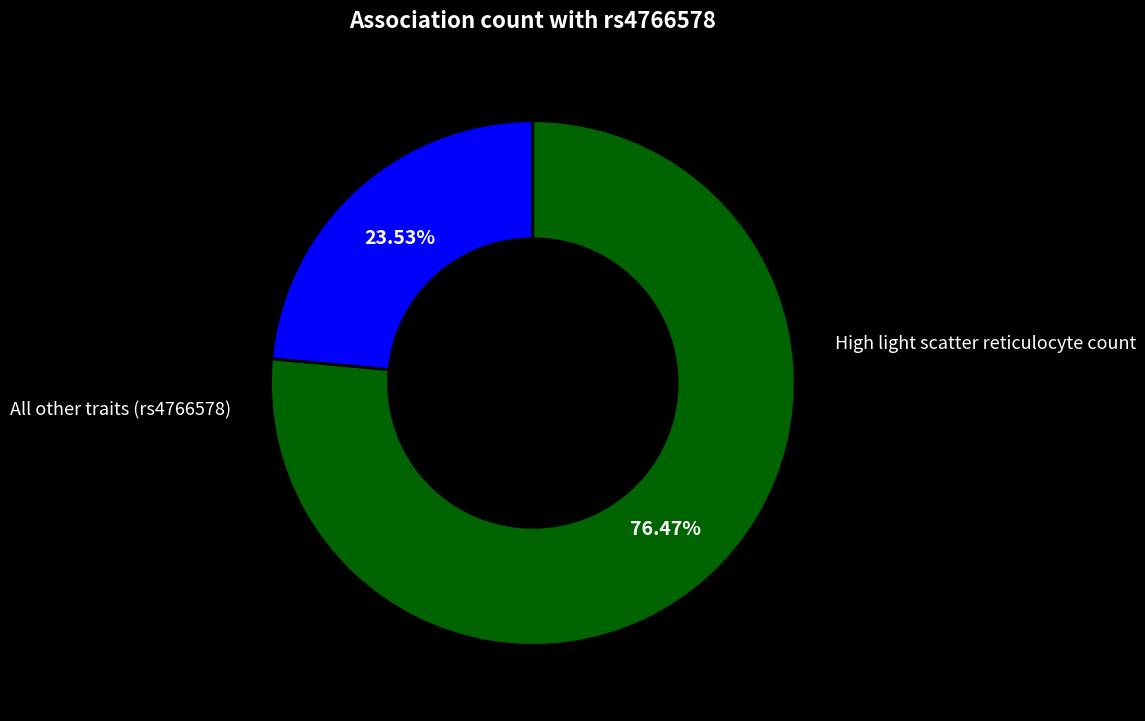

Is there a majority slice in this chart?

Yes